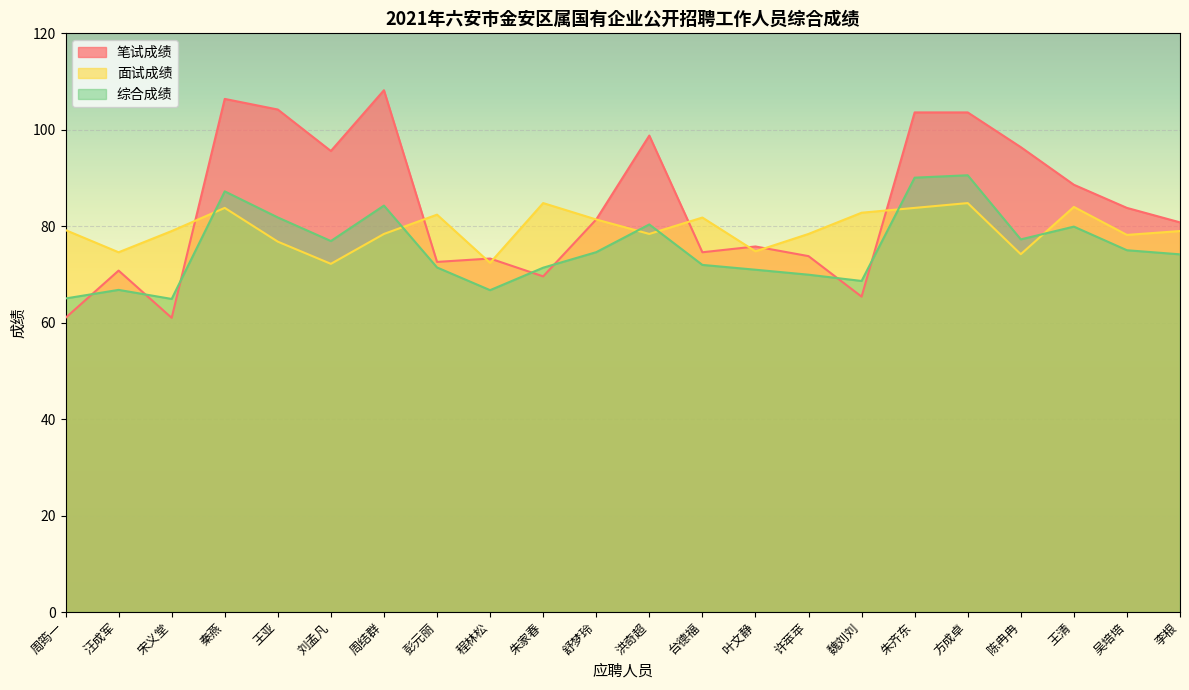

What is the total value across all series at 李根?

234.0